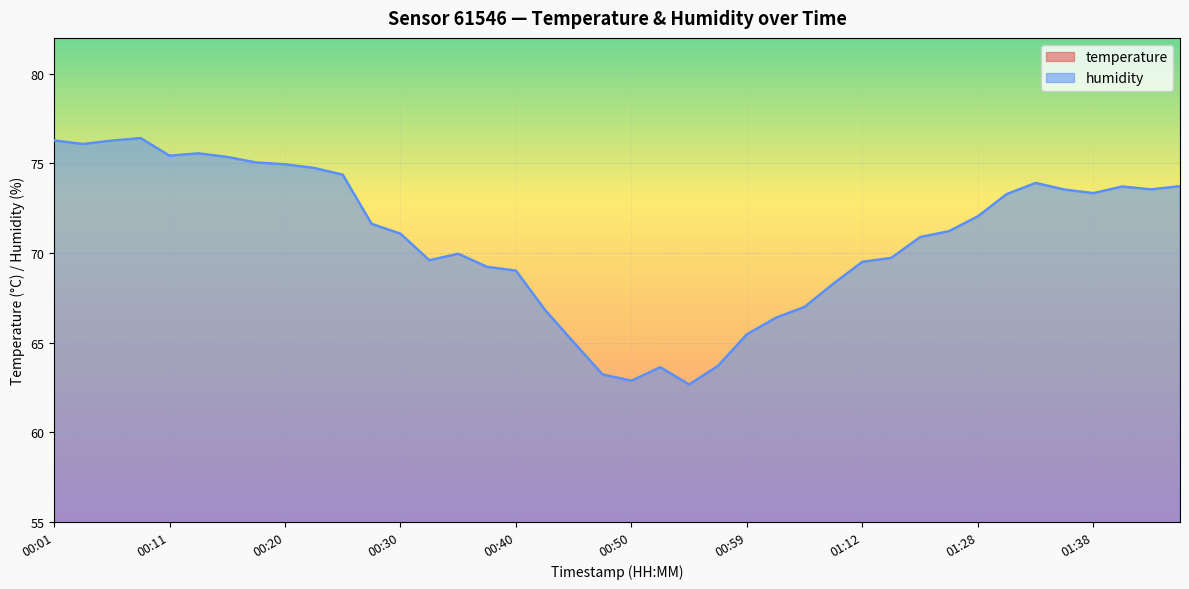

What is the difference between the highest and lowest values at 01:04?

46.2